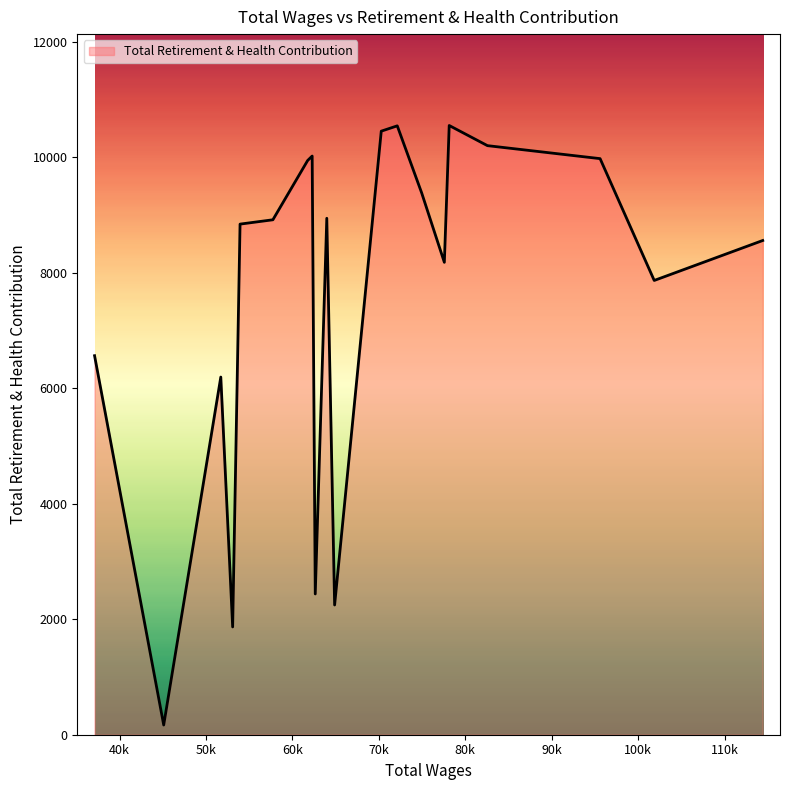

How many lines are shown in the chart?

1